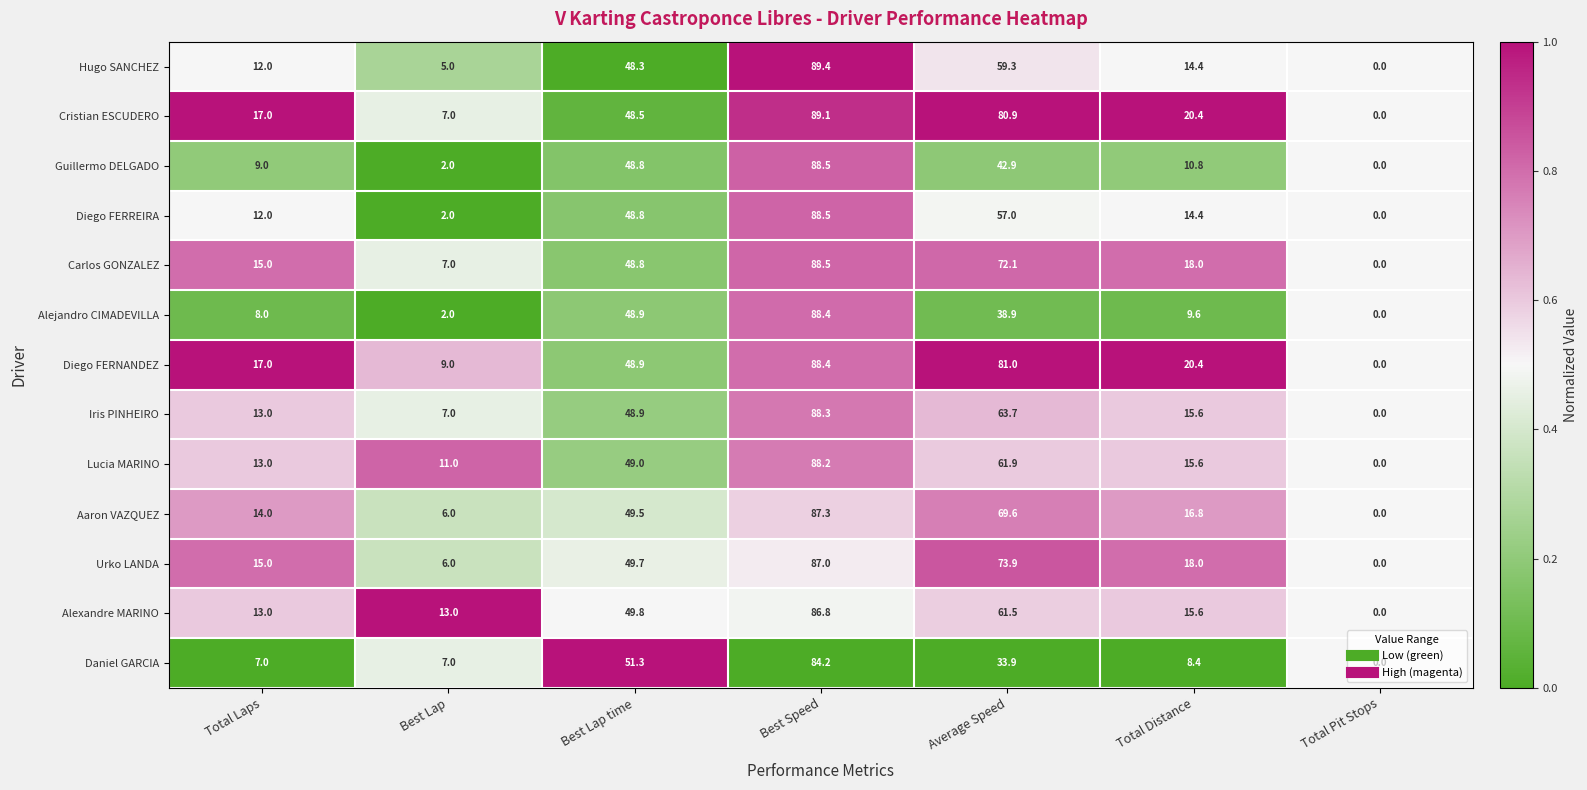

The Daniel GARCIA series shows 20.9 at Average Speed. True or false?

False